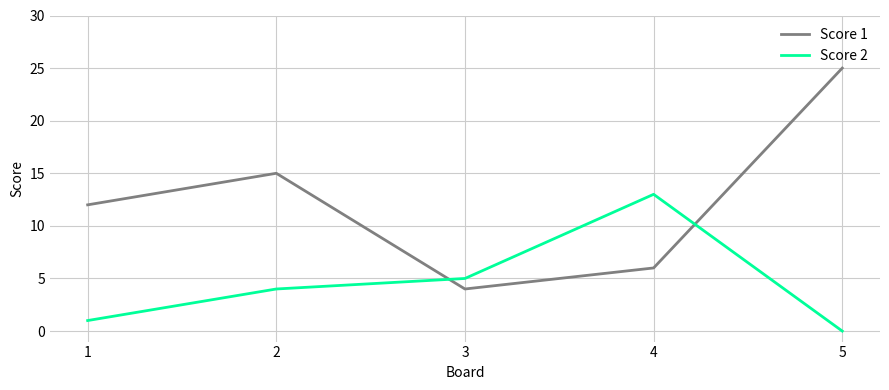

What is the minimum value for Score 1?

4